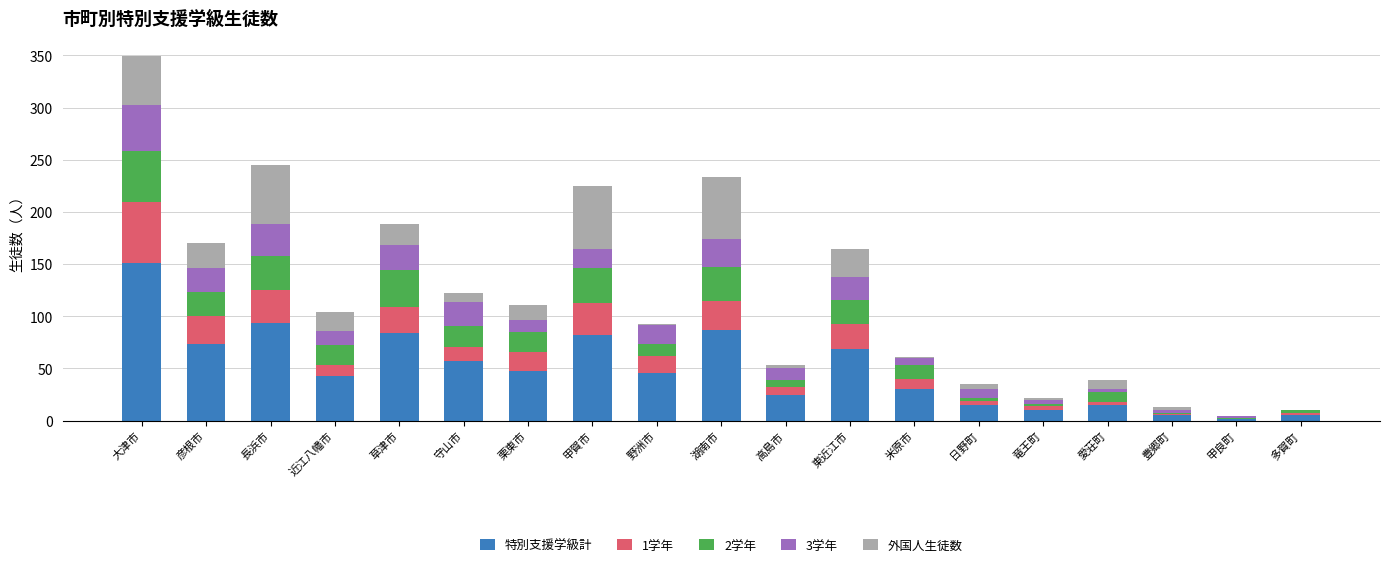

At which category is the sum across all series the highest?

大津市